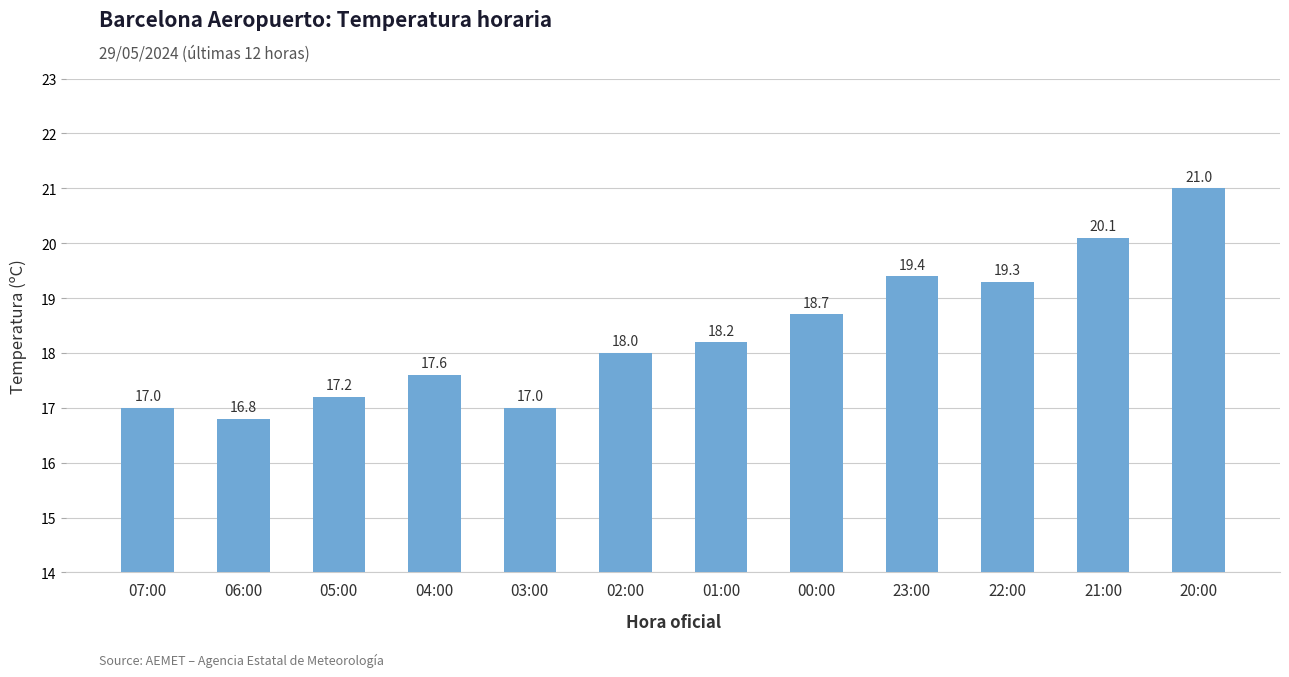

The value at 00:00 is 28.6. True or false?

False